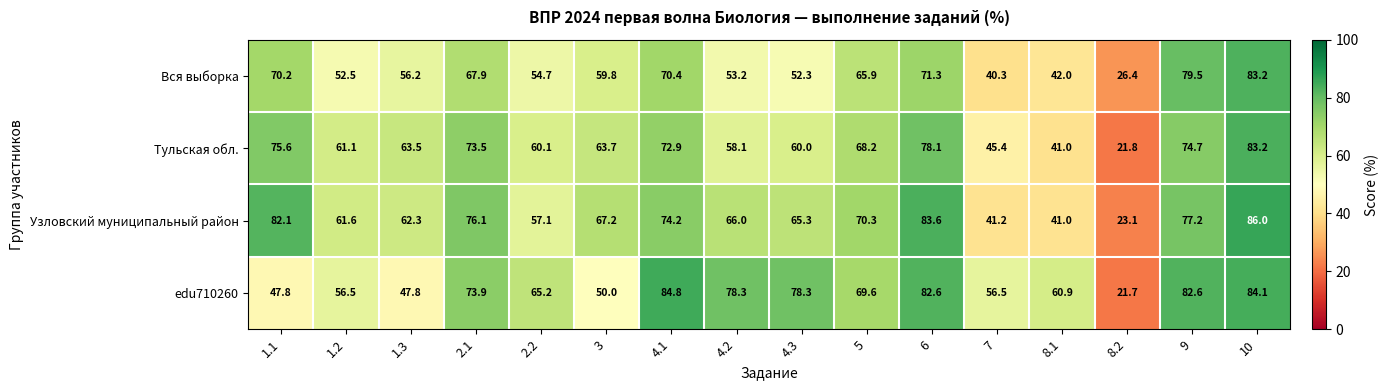

What is the average value of the edu710260 series?

65.0